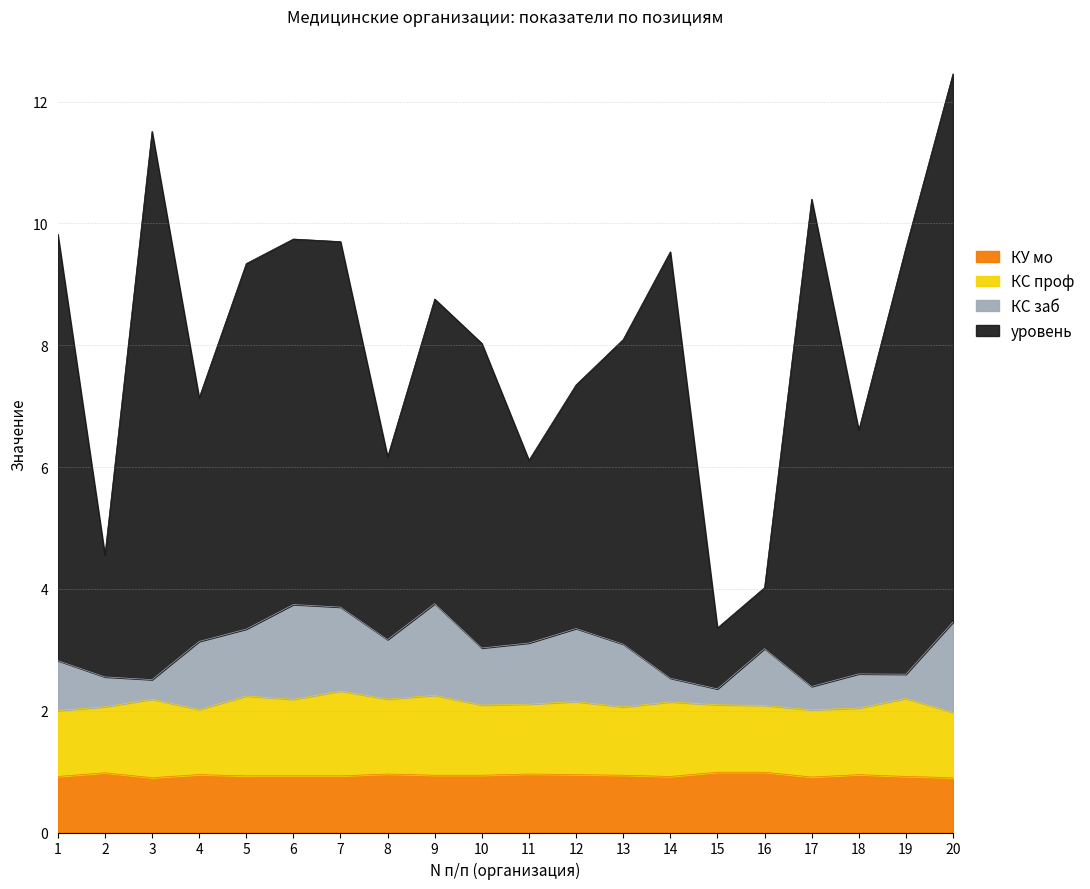

Where is уровень nearest to the value 7?

4